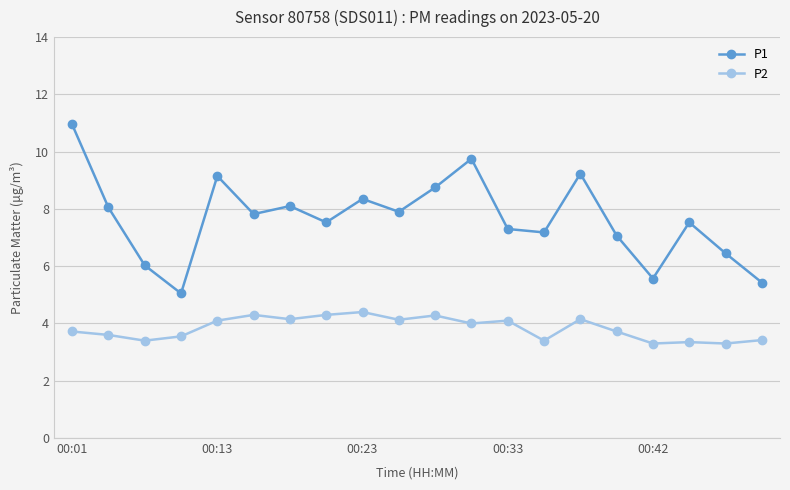

List the series in order of their peak value, highest first.

P1, P2